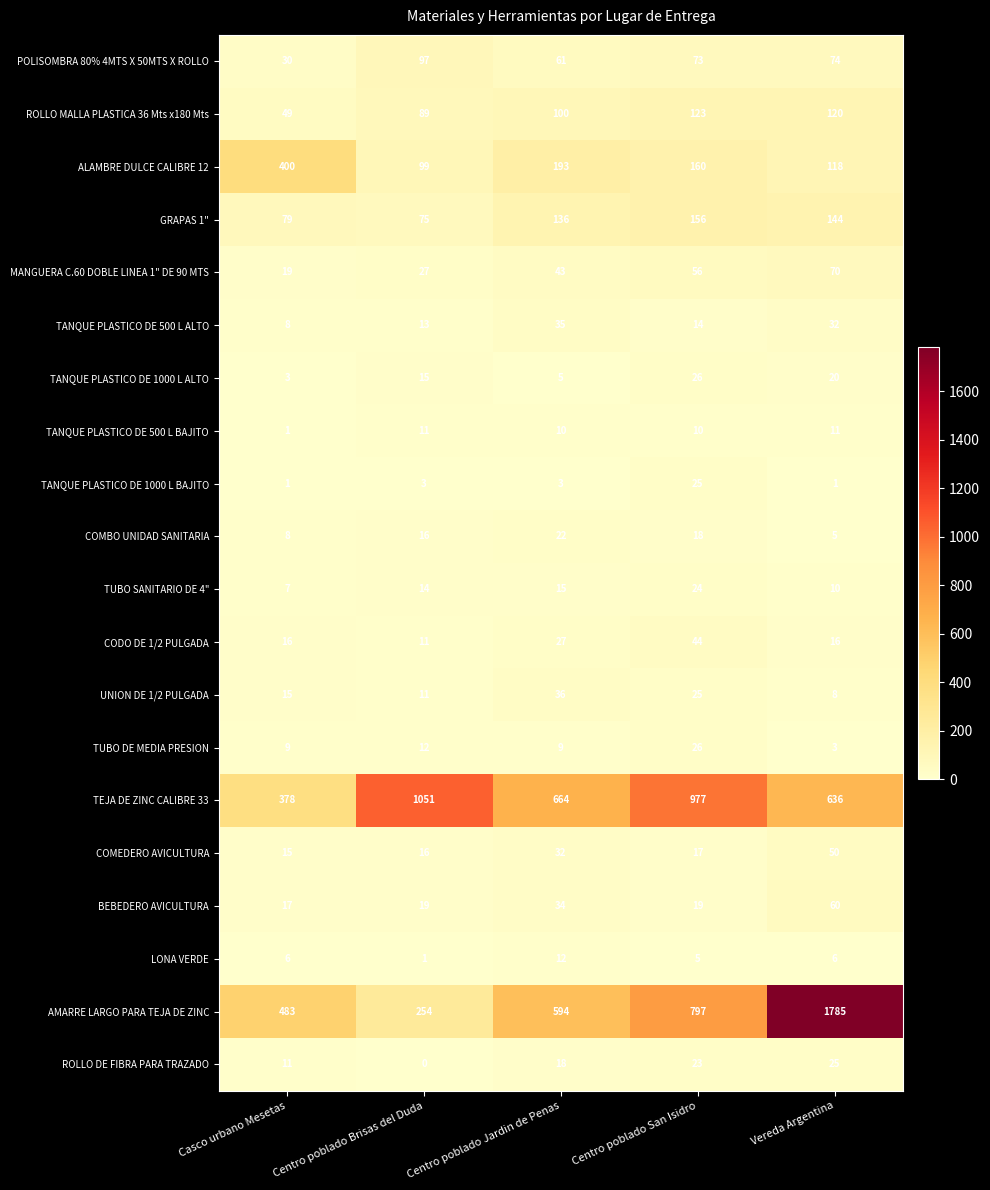

Count the TUBO DE MEDIA PRESION values in the range 9 to 12.

3